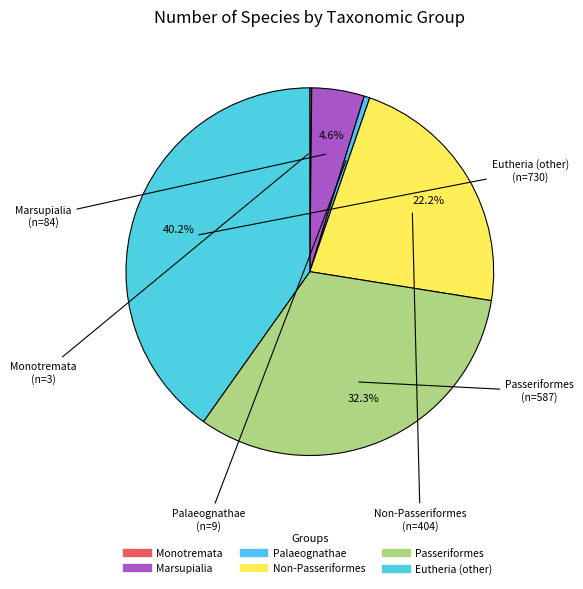

Is there any slice that represents more than half of the pie?

No